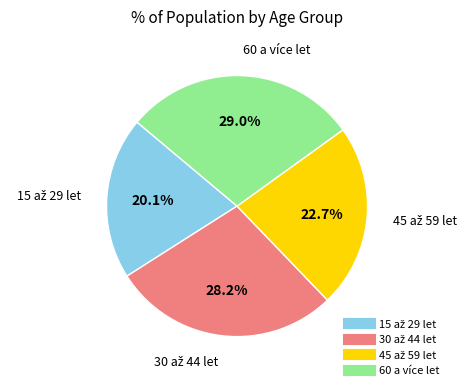

To the nearest percent, what percentage of the pie is 60 a více let?

29%